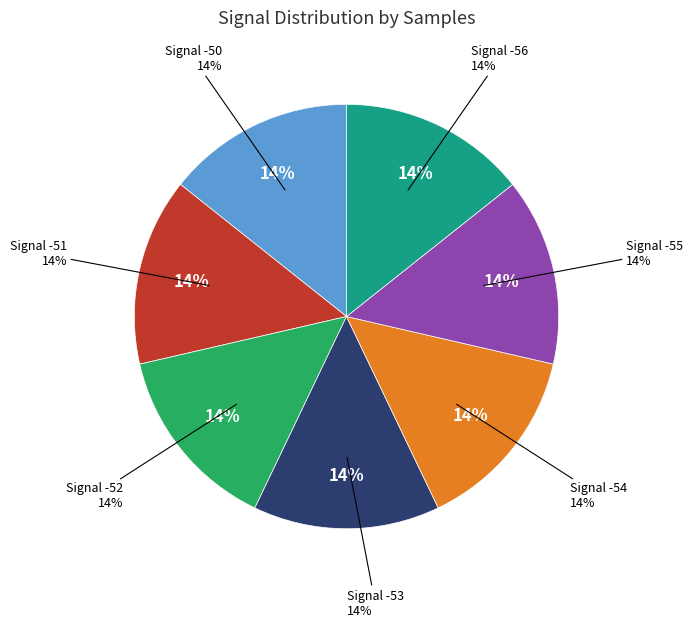

Which category has the smallest portion of the pie?

-53